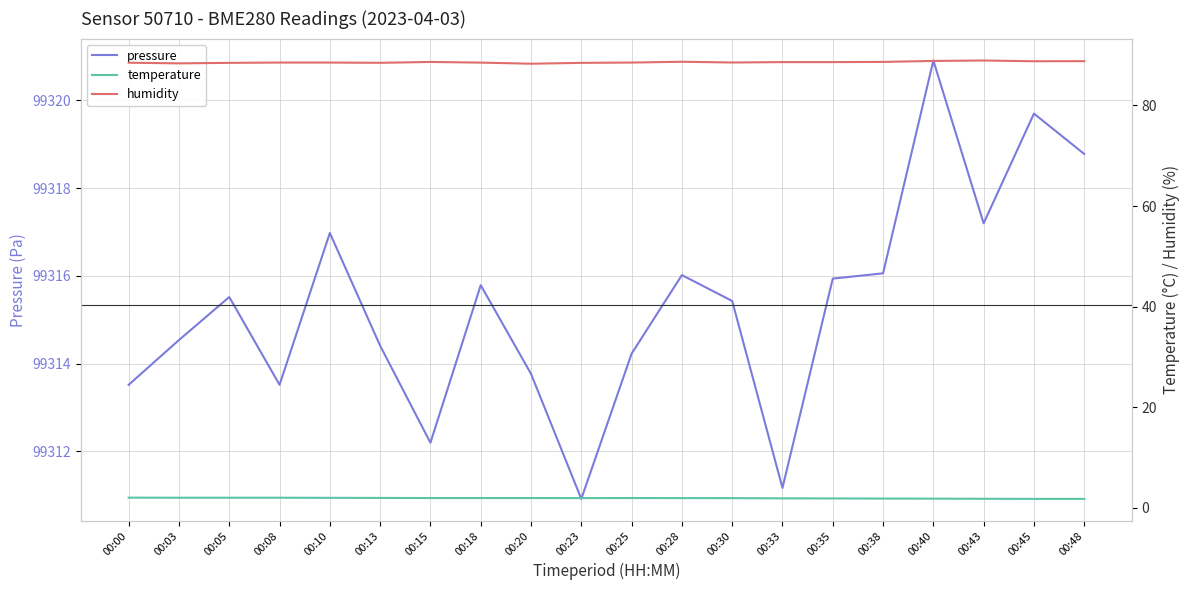

True or false: pressure and temperature cross at least once.

False